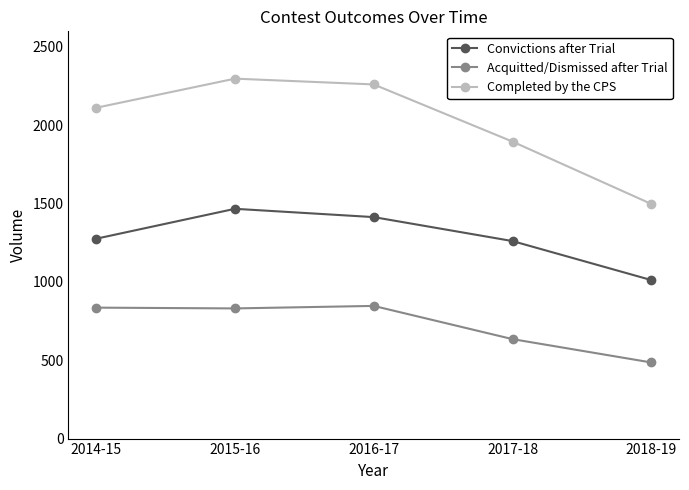

What is the label of the 3rd point from the left?

2016-17